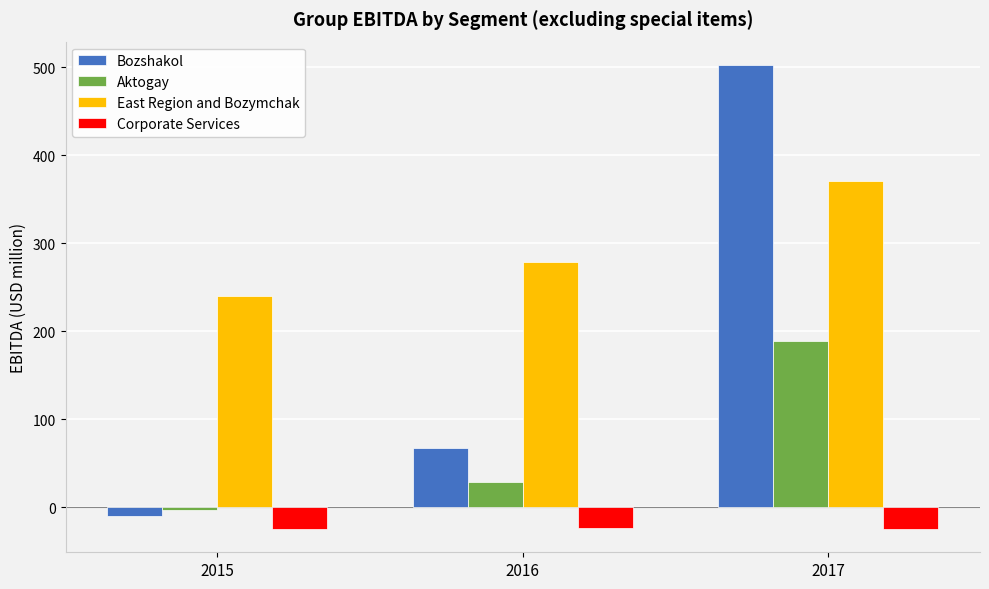

How many data points in Aktogay are less than 29?

1